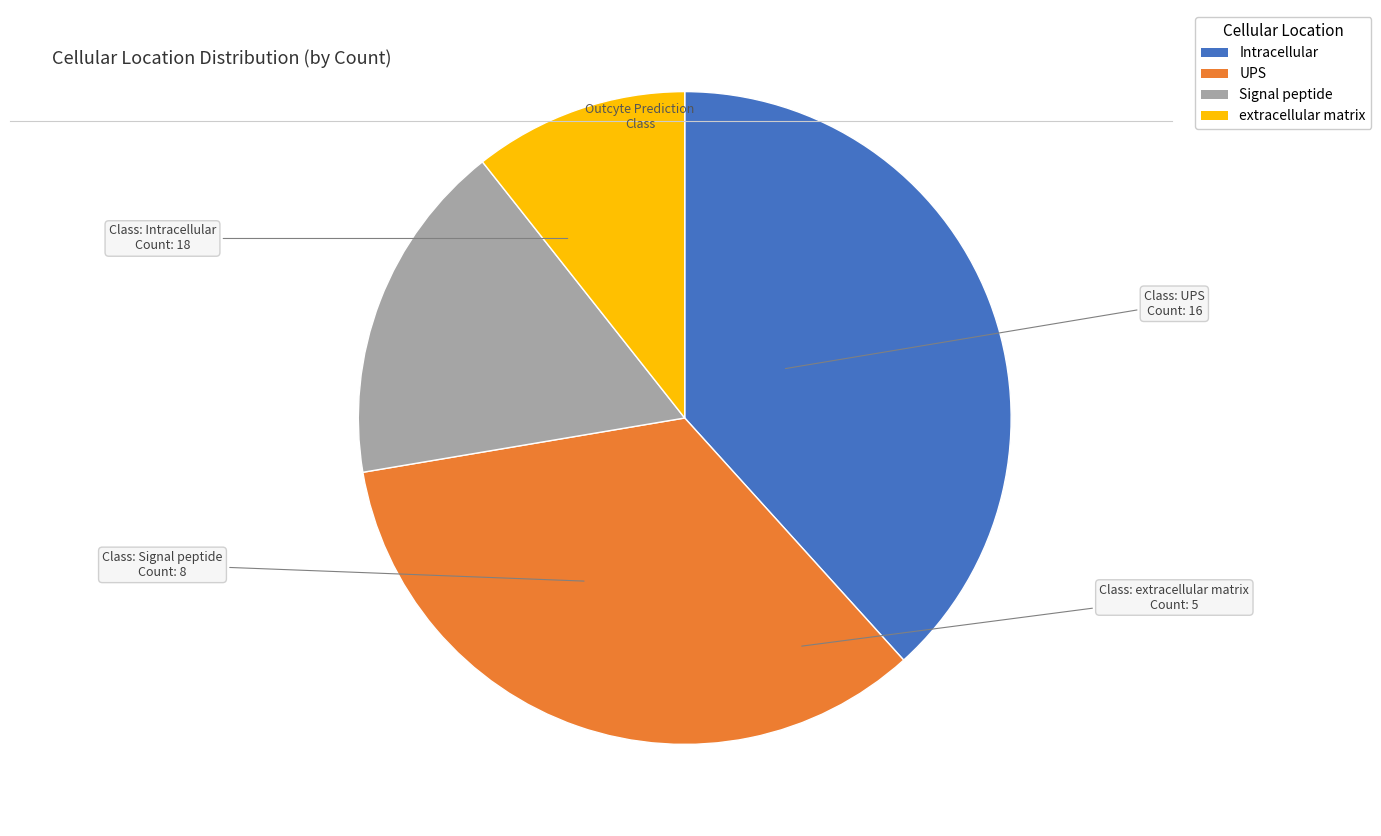

Does UPS represent more than half of the total?

No